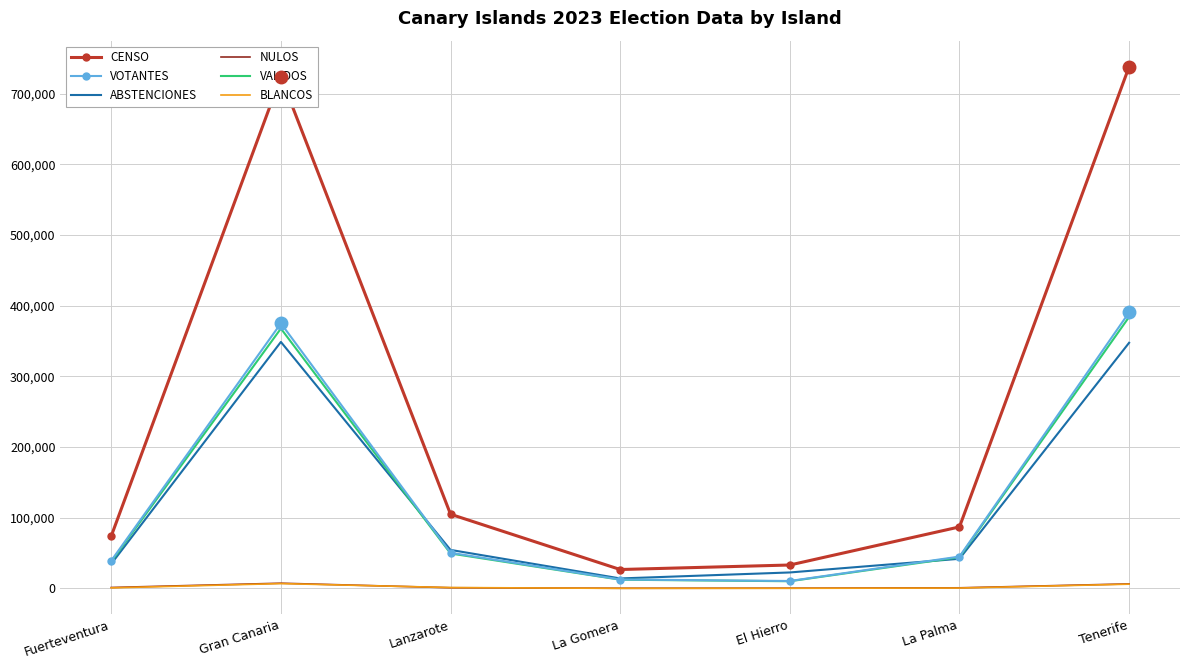

The value of VOTANTES at Lanzarote is 50475. True or false?

True